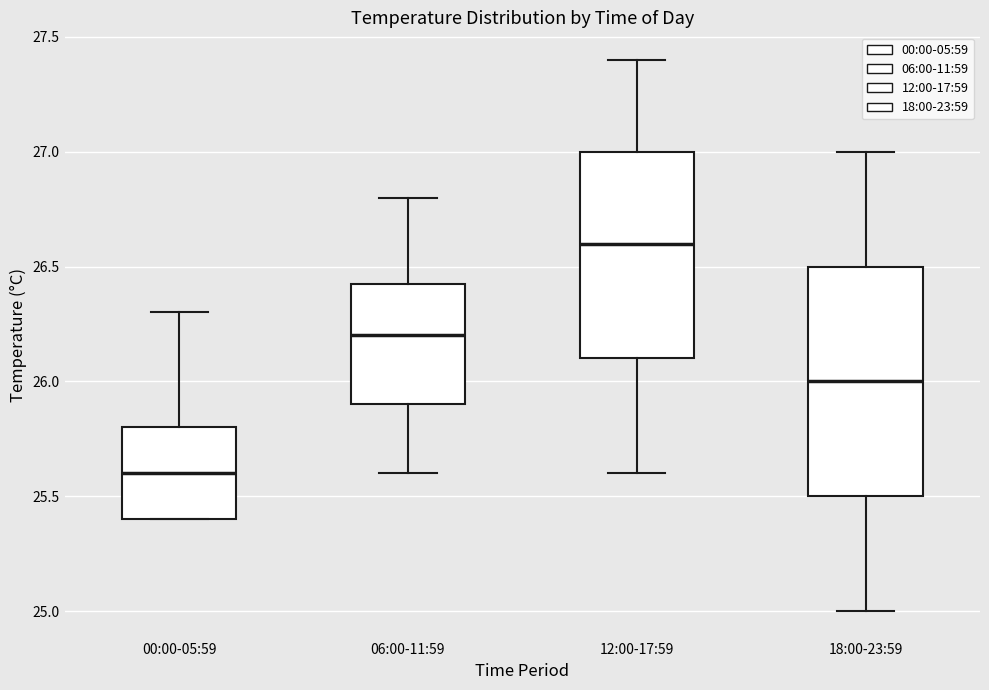

Reading left to right, read every box against the y-axis: the position of its median line, the range the box covers, and the ends of its whiskers. The values are not printed on the chart, so give them approximately, as read against the axis.

00:00-05:59: median 25.60, box 25.40 to 25.80, whiskers 25.40 to 26.30
06:00-11:59: median 26.20, box 25.90 to 26.45, whiskers 25.60 to 26.80
12:00-17:59: median 26.60, box 26.10 to 27.00, whiskers 25.60 to 27.40
18:00-23:59: median 26.00, box 25.50 to 26.50, whiskers 25.00 to 27.00